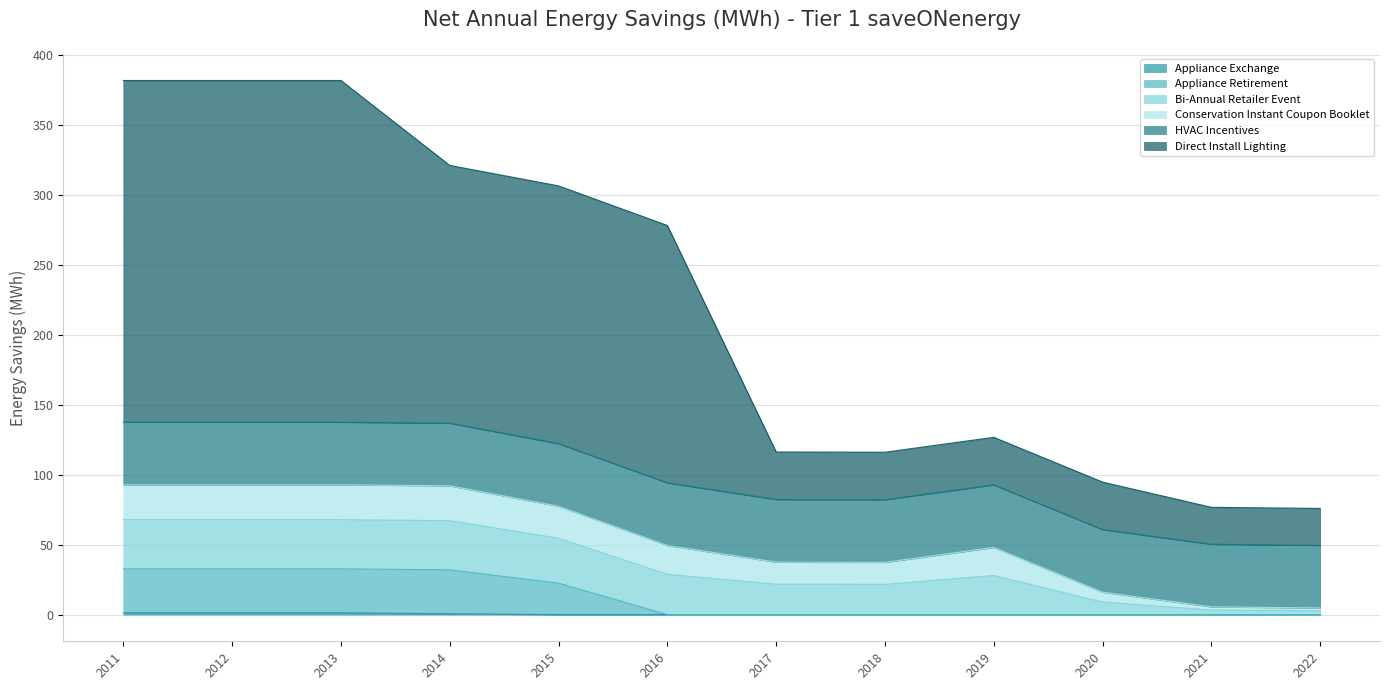

Between 2018 and 2019, which is larger?

2018